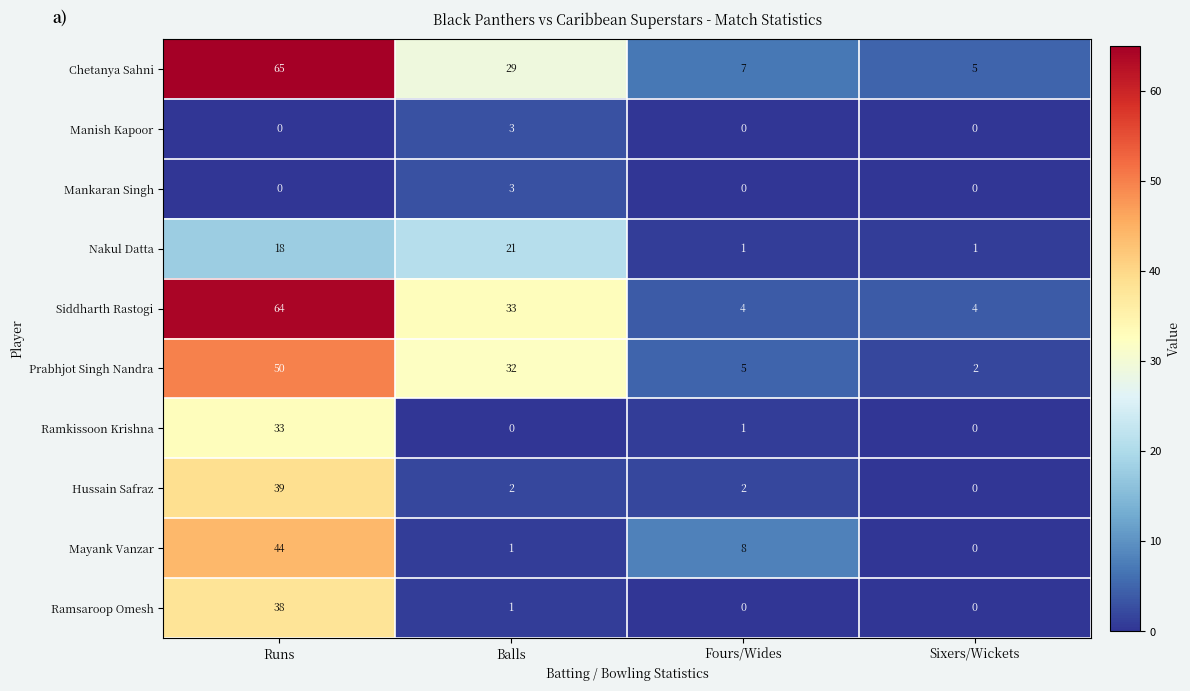

What is the spread (max minus min) of values at Sixers/Wickets?

5